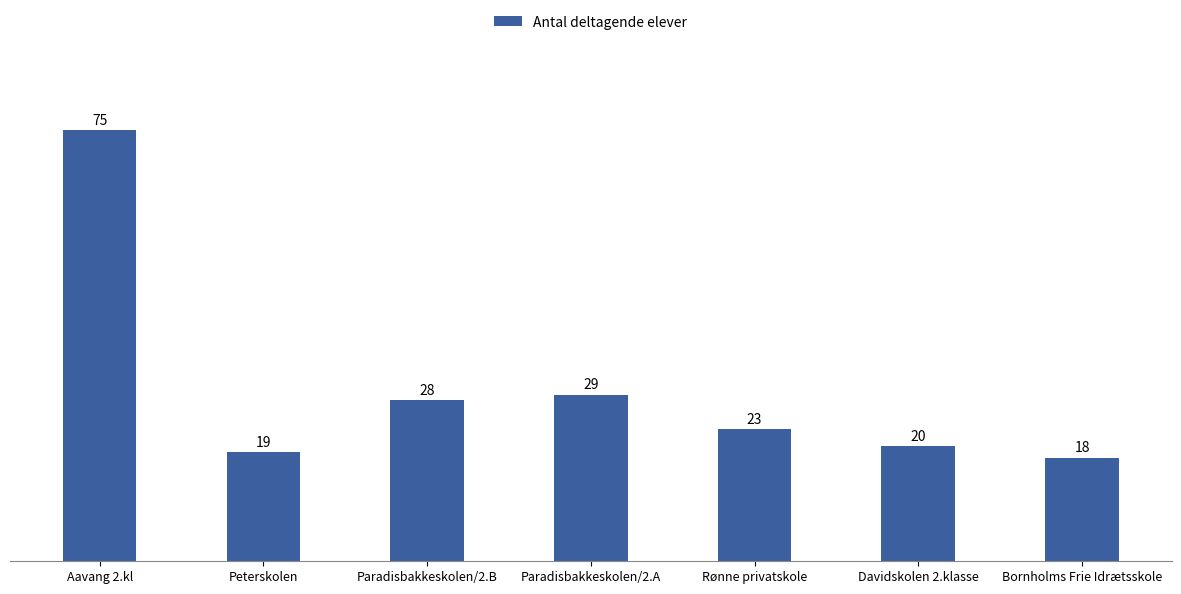

True or false: the data shows 28 at Bornholms Frie Idrætsskole.

False